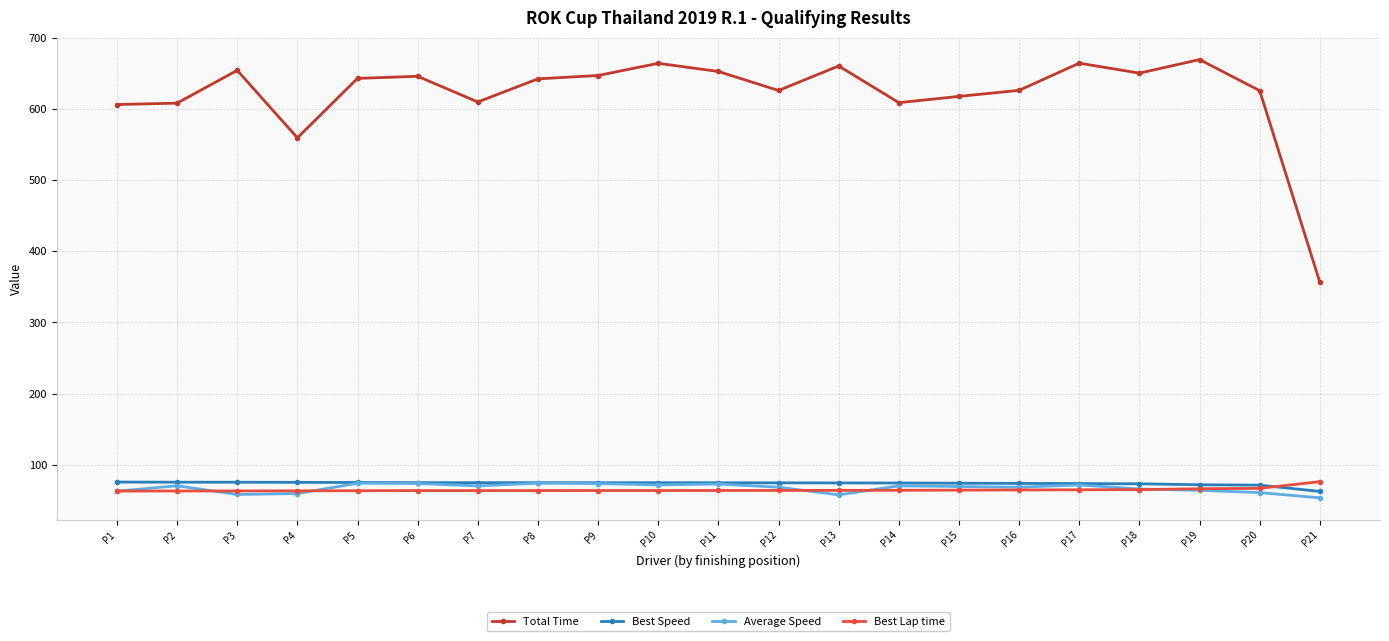

True or false: Total Time has a value of 972.6 at P15.

False